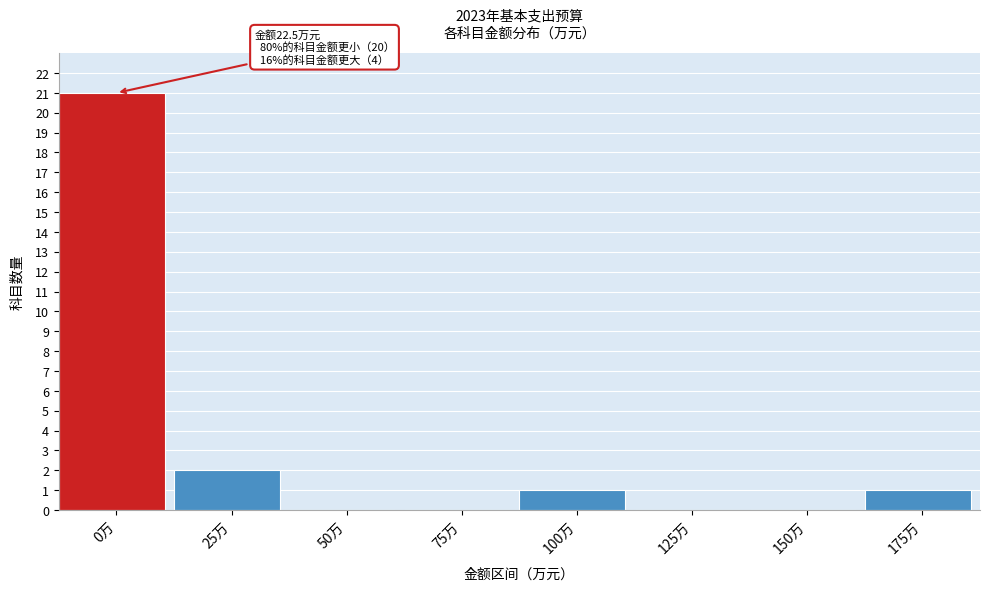

Reading left to right, what are all the values shown in this chart?

0万=21	25万=2	50万=0	75万=0	100万=1	125万=0	150万=0	175万=1